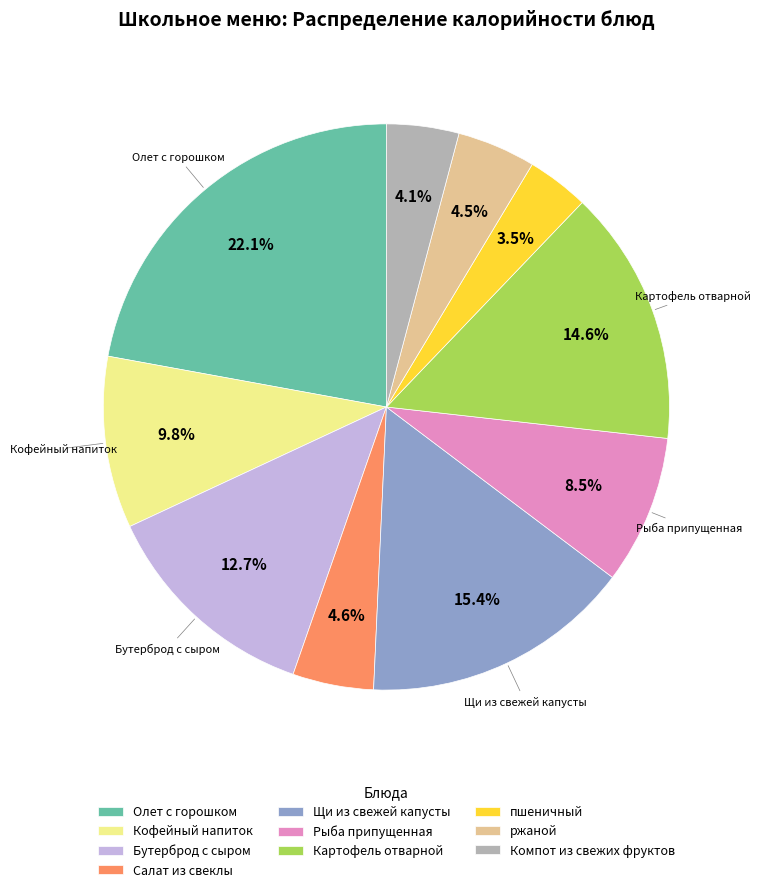

Which category has the biggest portion of the pie?

Олет с горошком